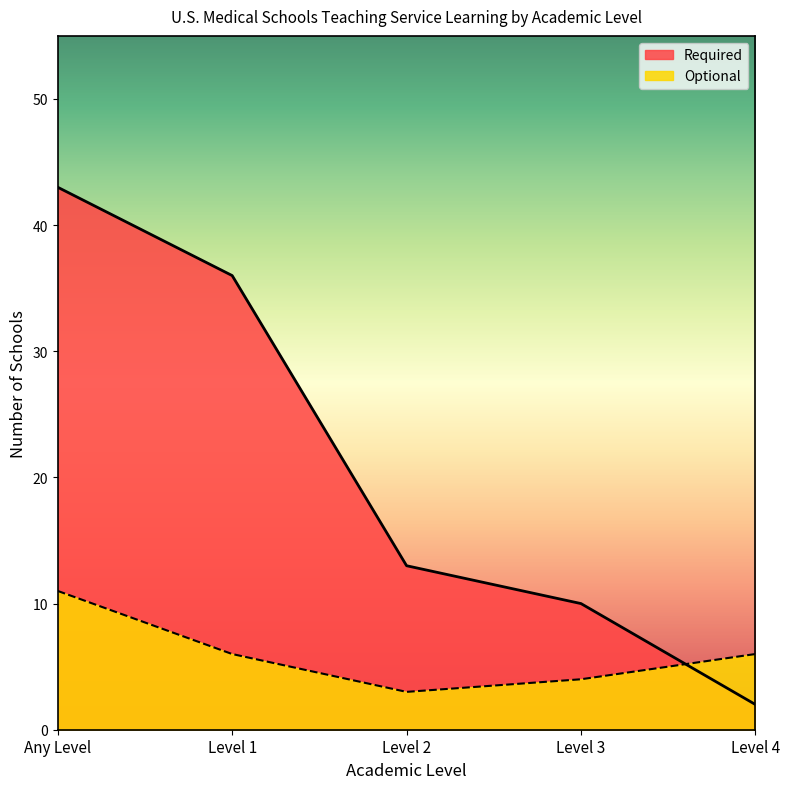

What is the difference between the second highest and minimum values in the Required series?

34